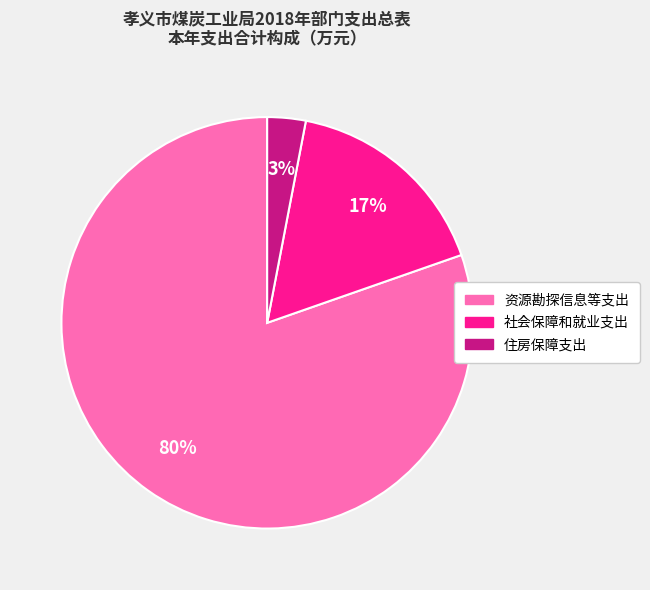

To the nearest percent, what is the difference between the largest and smallest slice percentages?

77%